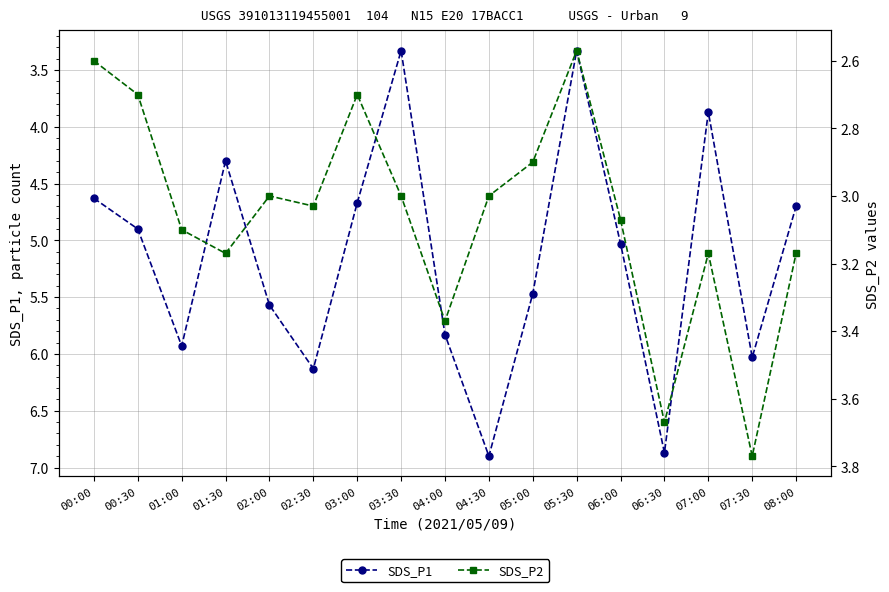

True or false: SDS_P2 has a value of 1.2 at 01:00.

False